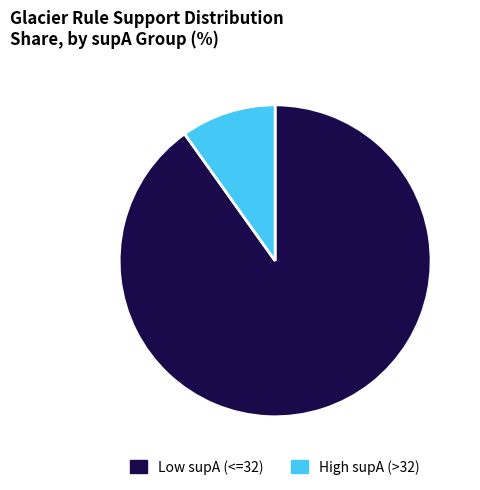

How many segments does this pie chart have?

2